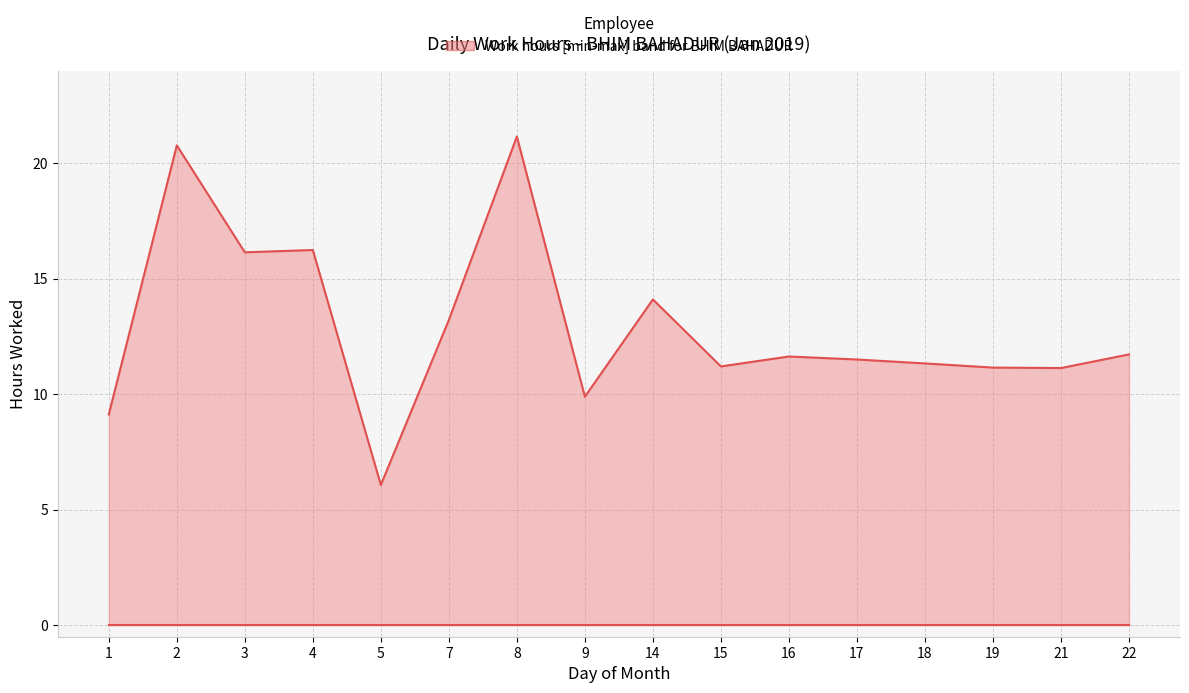

The chart shows a value of 5.6 at 7. True or false?

False